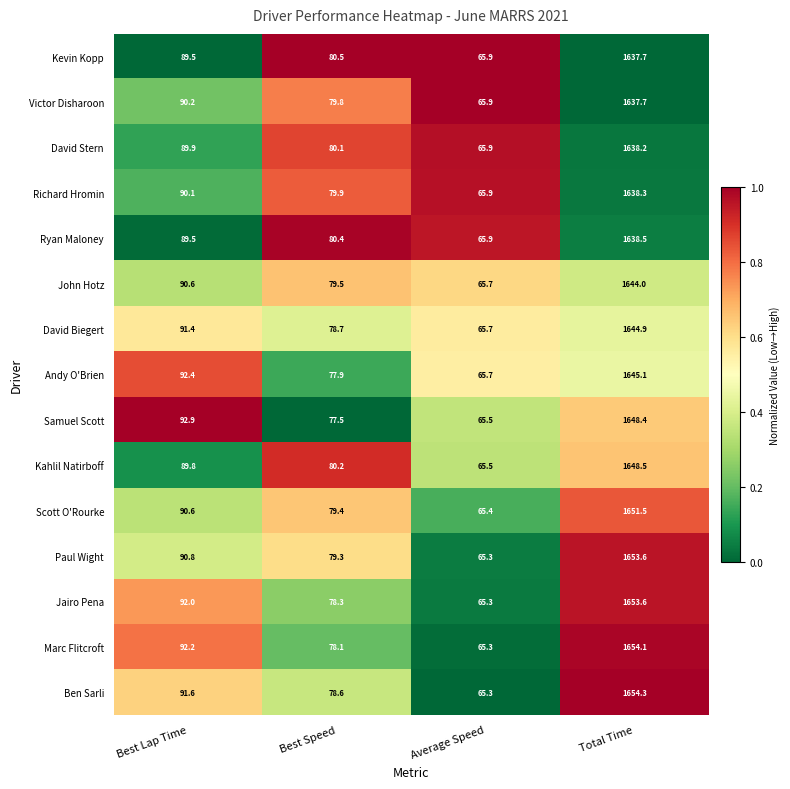

Between Best Speed and Total Time, which series saw the biggest shift?

Marc Flitcroft